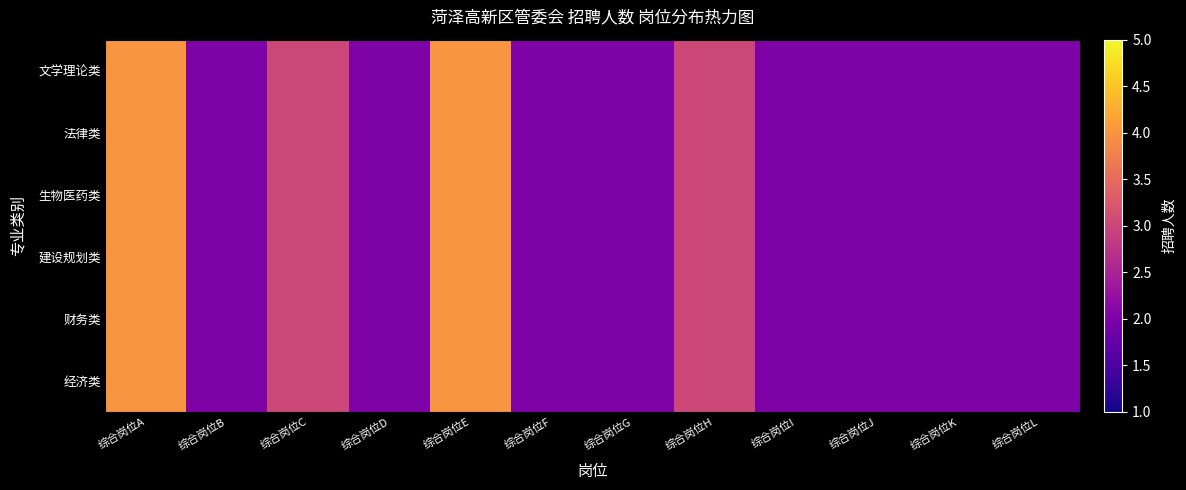

At how many categories does at least one series exceed 3?

2